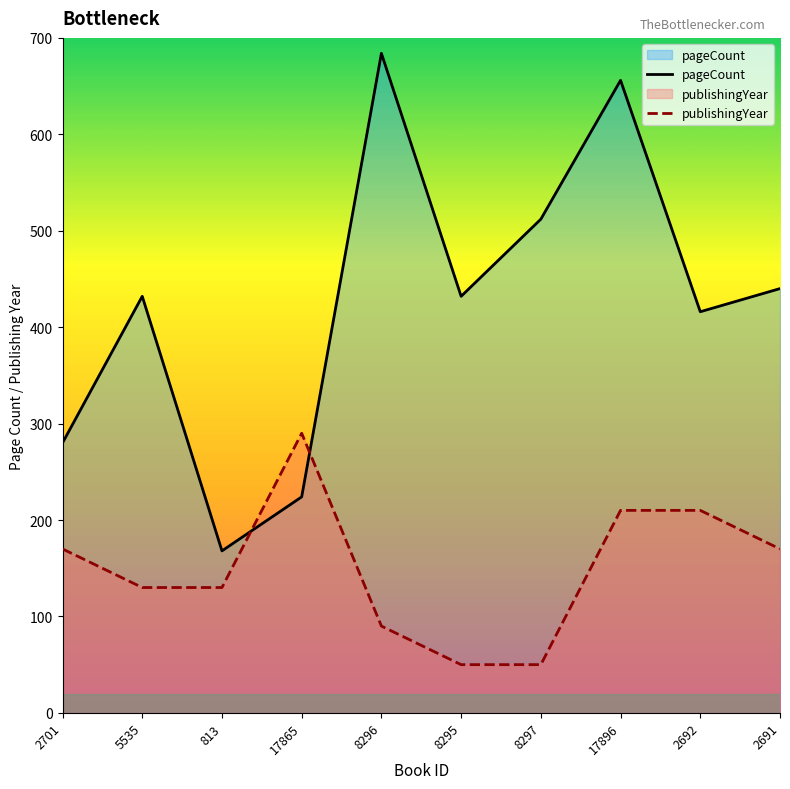

What is the label of the 2nd point from the left?

5535